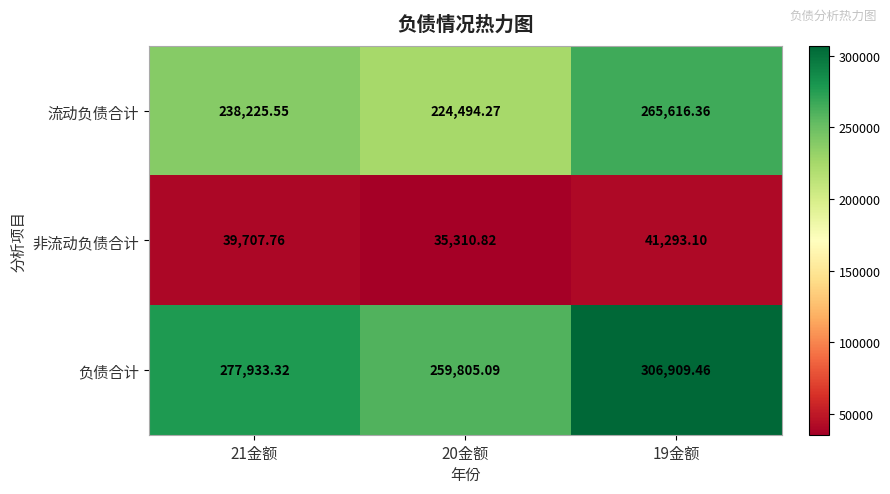

Between 21金额 and 19金额, which series saw the biggest shift?

负债合计